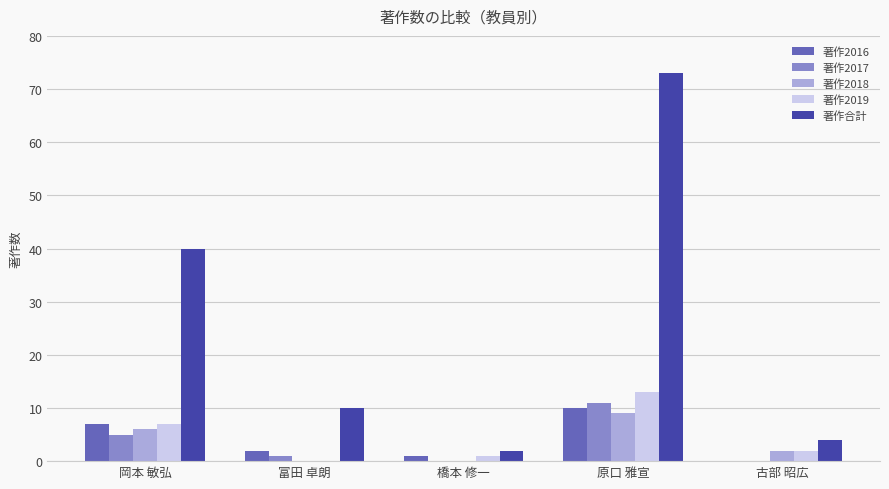

True or false: 著作2018 has a value of 4 at 橋本 修一.

False